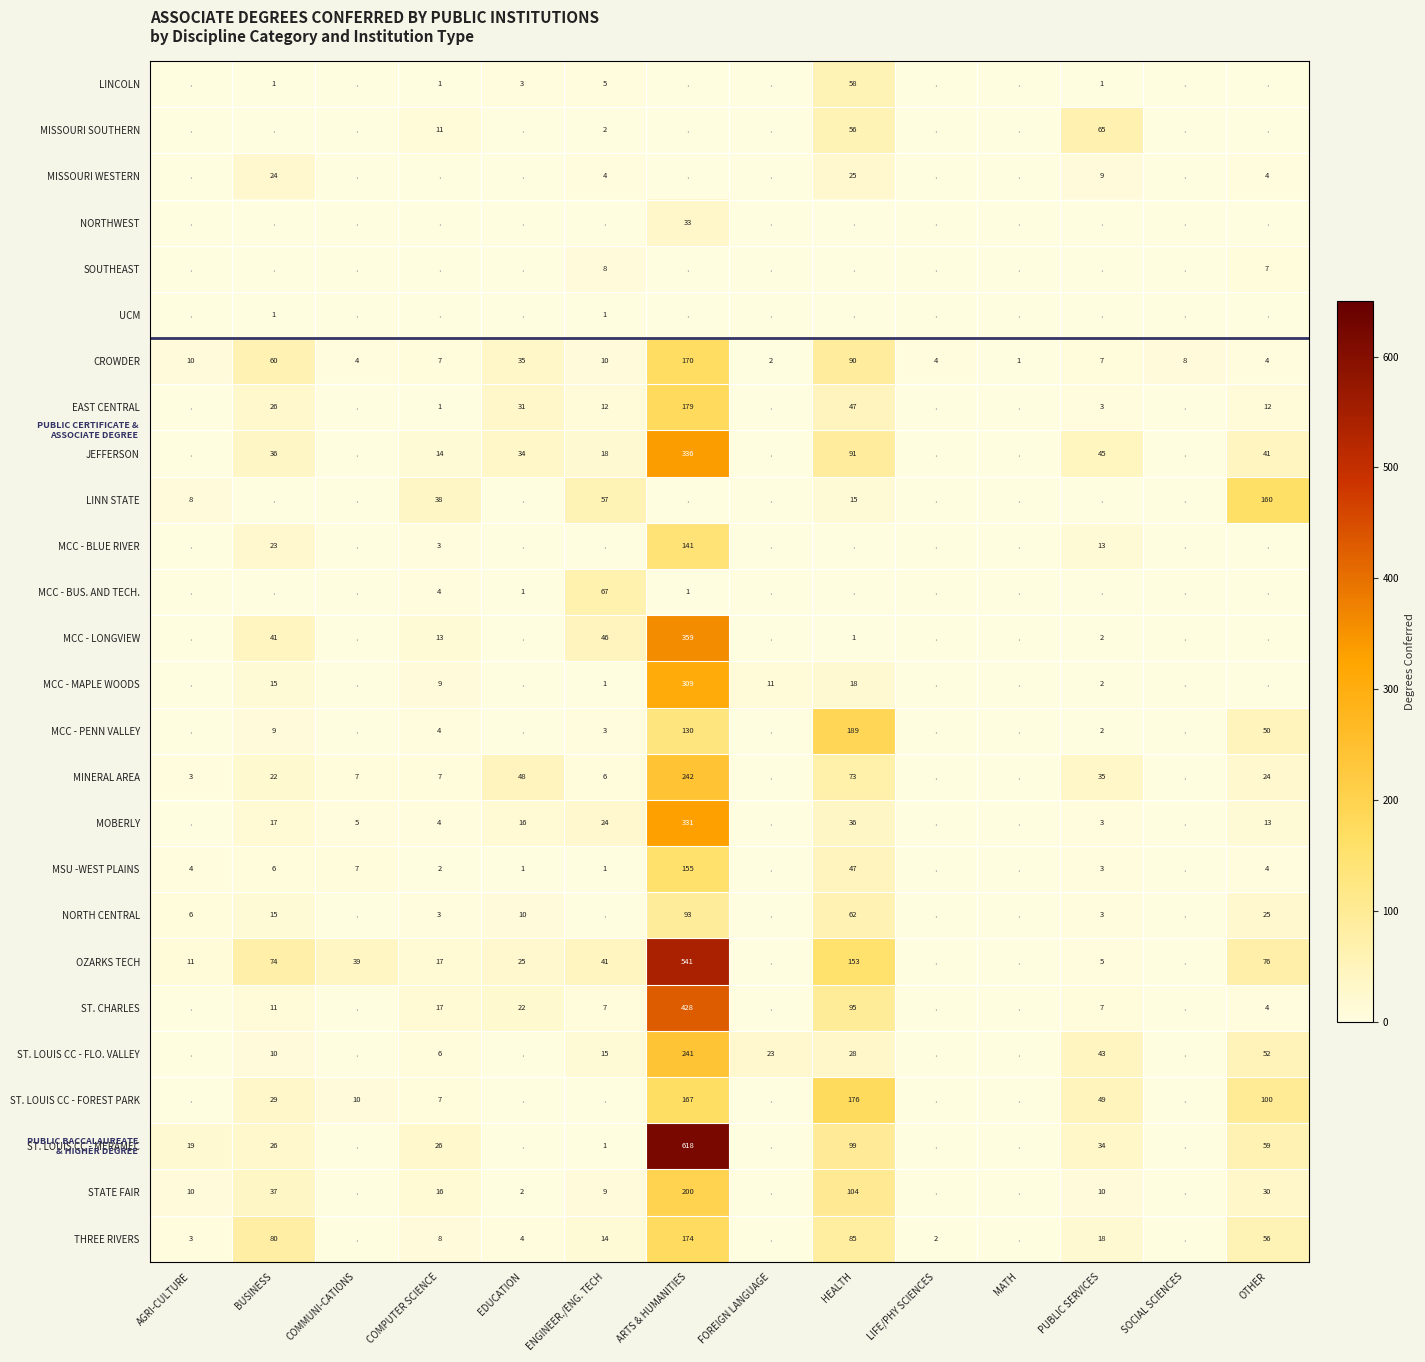

The value of OZARKS TECH at PUBLIC SERVICES is 7. True or false?

False